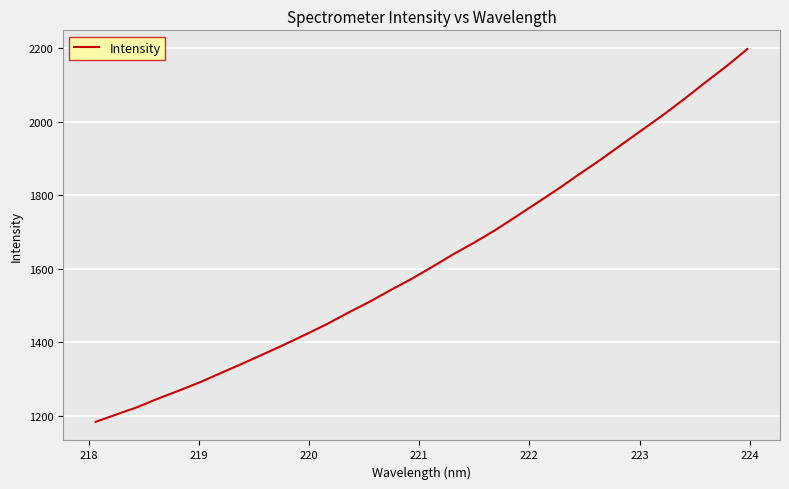

What is the difference between the maximum and minimum values?

1015.1